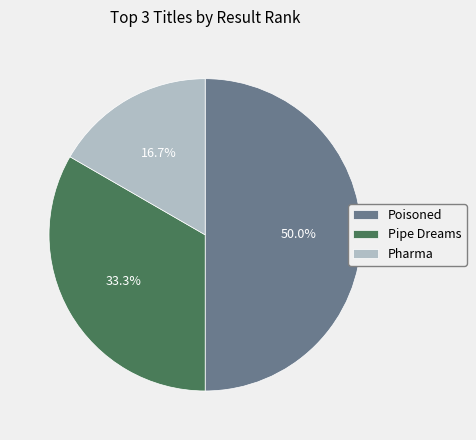

What percentage do Pipe Dreams and Pharma together represent?

50.0%